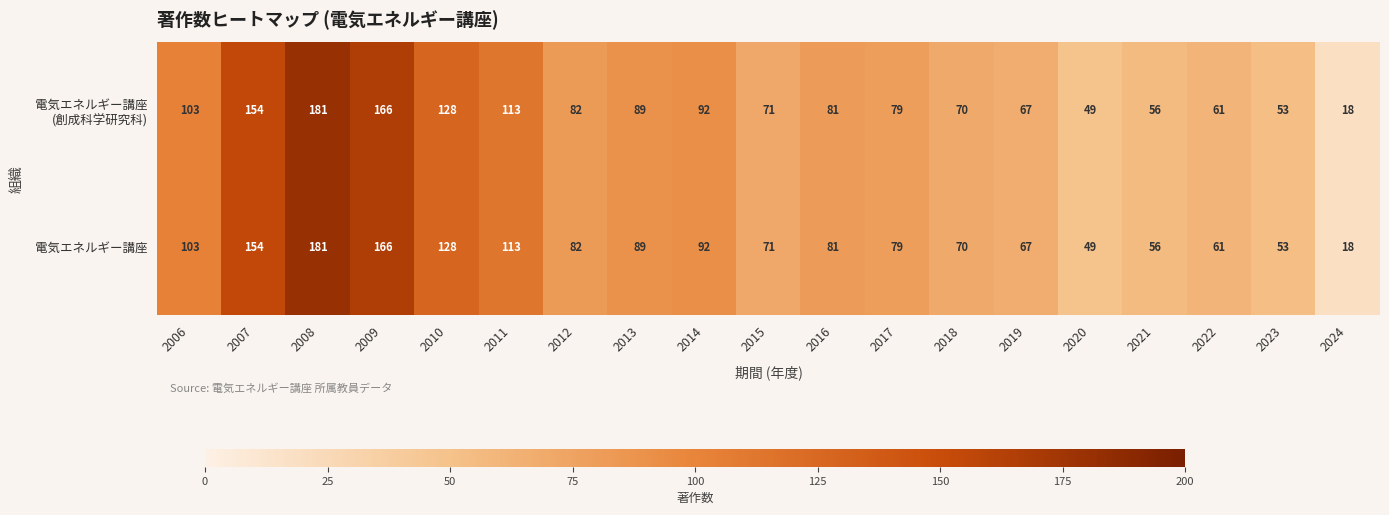

What is the greatest value displayed?

181